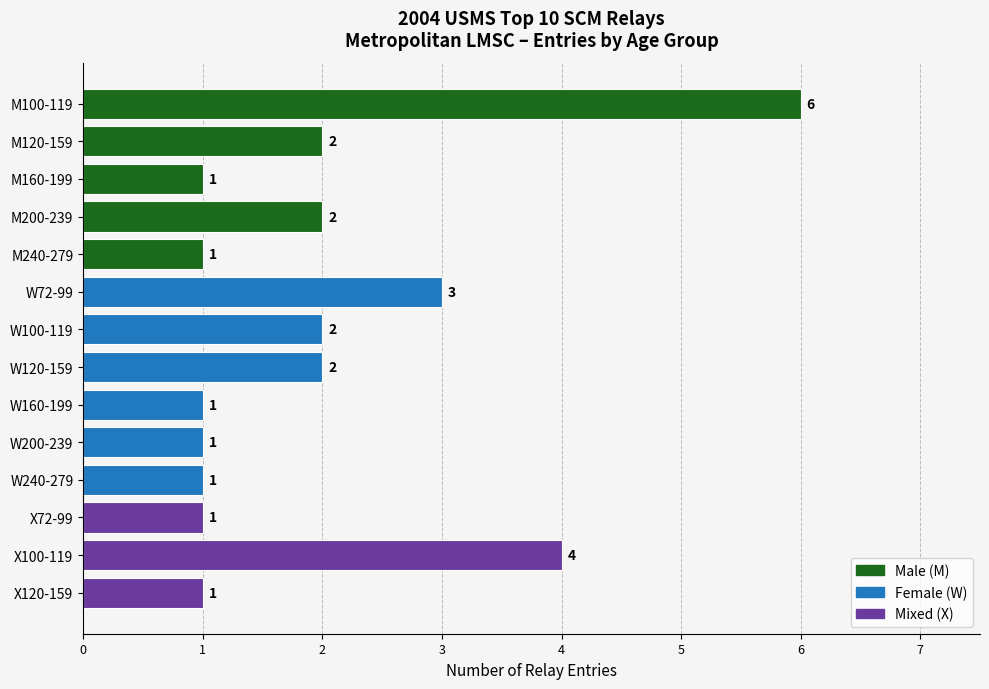

At which category does the chart reach its peak across all series?

M100-119